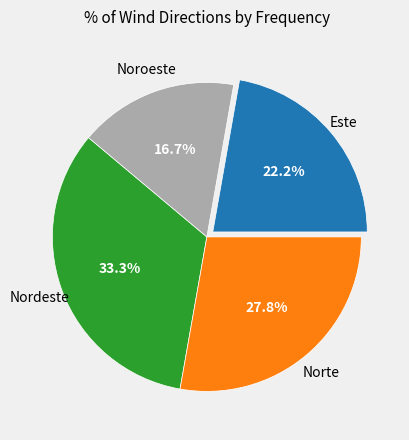

Is there any slice that represents more than half of the pie?

No